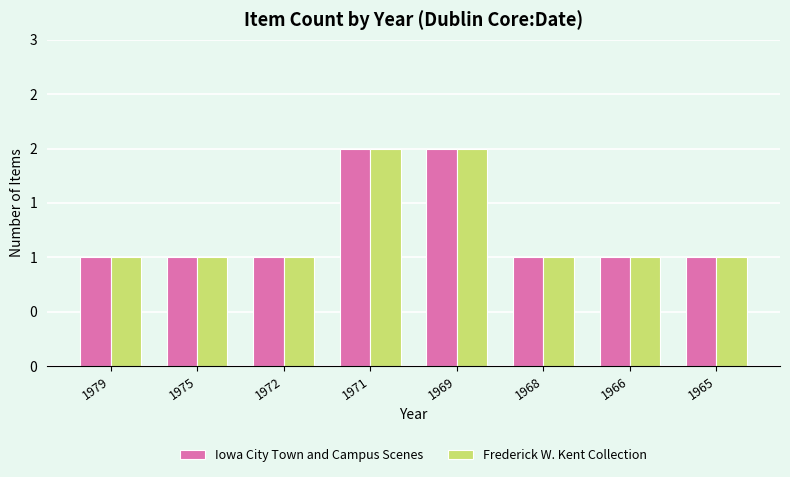

What is the total value across all series at 1972?

2